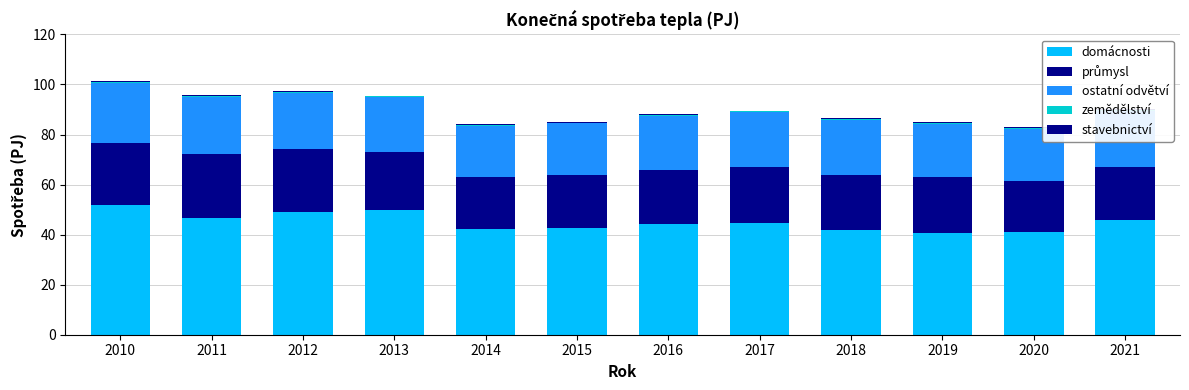

Are the bars grouped side by side (vs. stacked)?

No